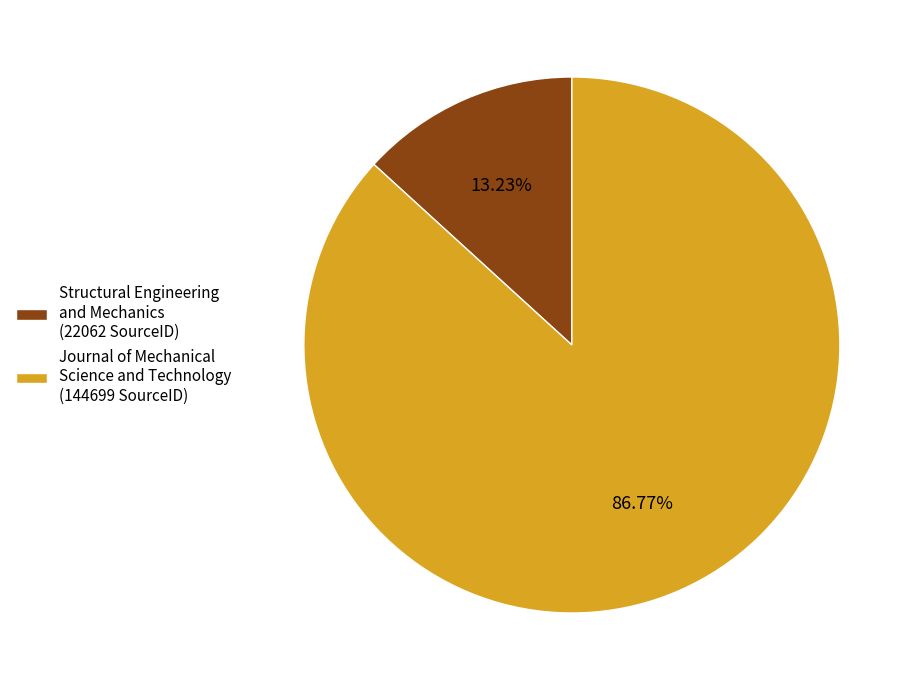

Which slice is the smallest?

Structural Engineering and Mechanics